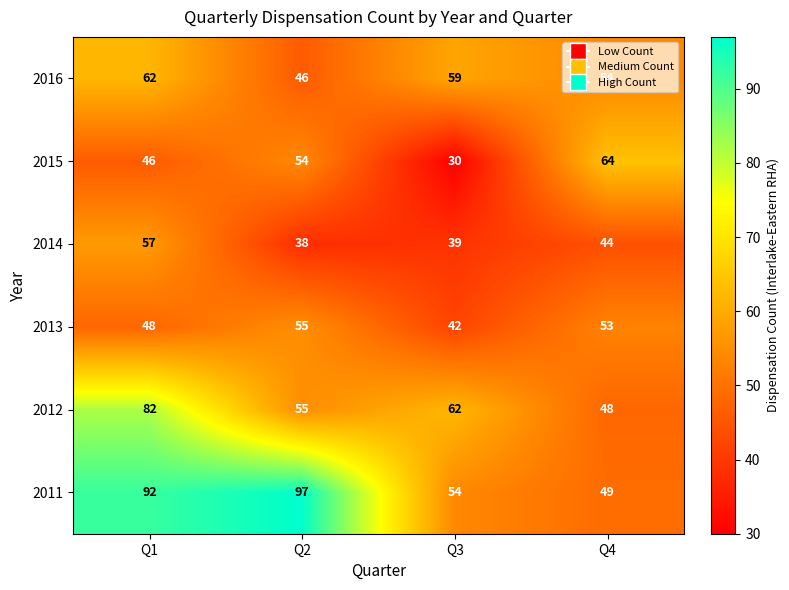

What is the spread (max minus min) of values at Q1?

46